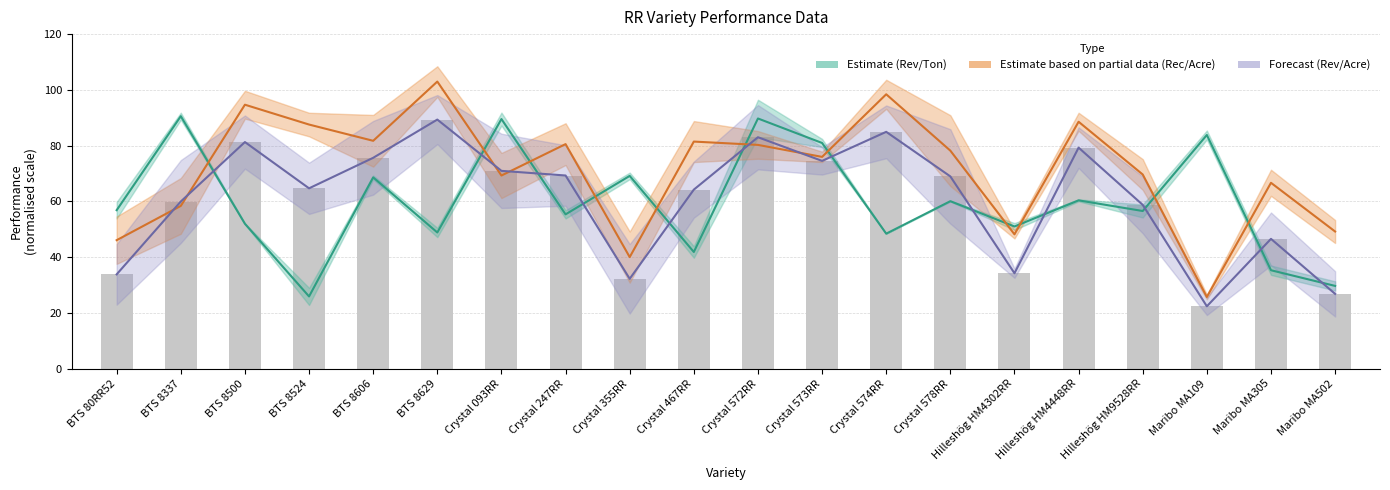

The value of Rec/Acre mid at Crystal 093RR is 69.3. True or false?

True